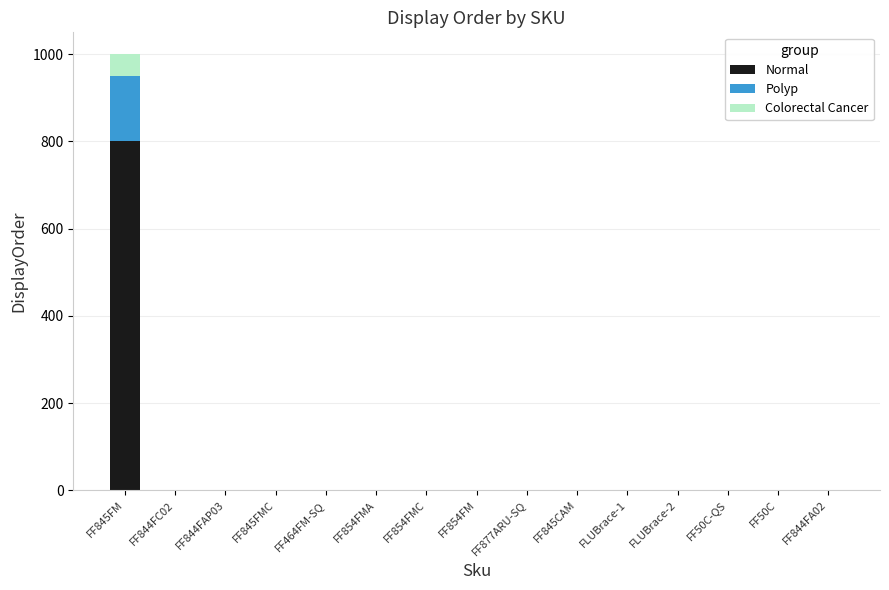

True or false: Normal has a value of 303 at FF464FM-SQ.

False